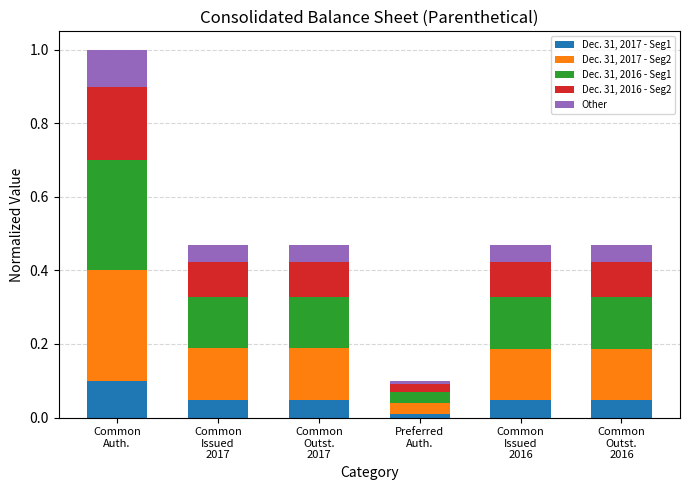

At which category is the sum across all series the highest?

Common
Auth.